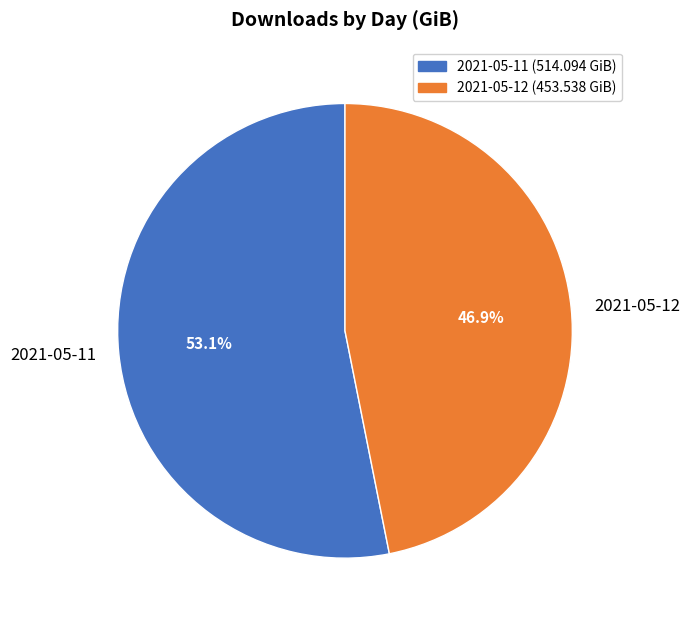

To the nearest percent, what percentage of the pie is 2021-05-12?

47%